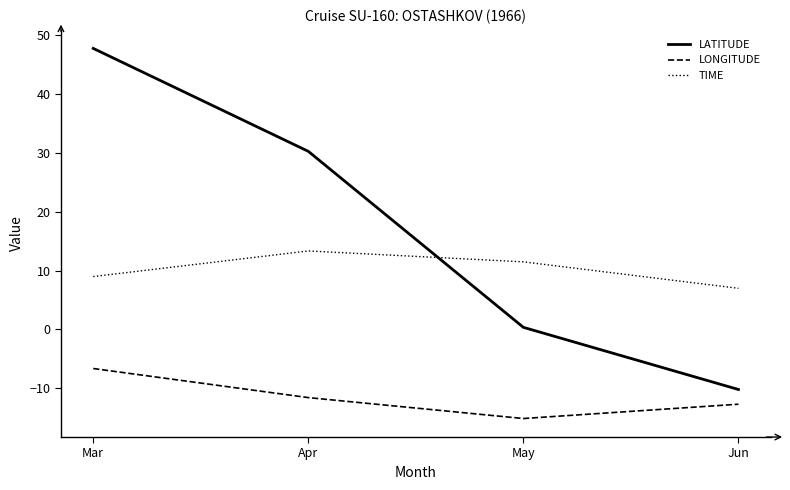

True or false: LONGITUDE has a value of -20.2 at Apr.

False